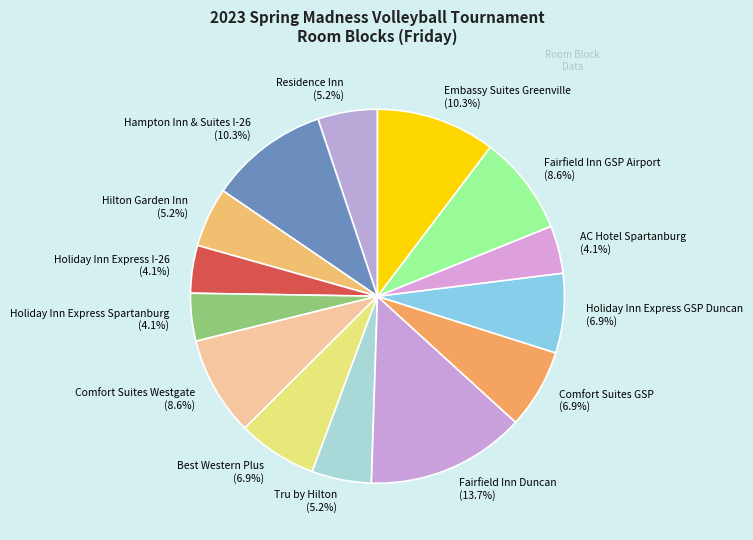

The Fairfield Inn Duncan slice represents 14% of the pie. True or false?

True